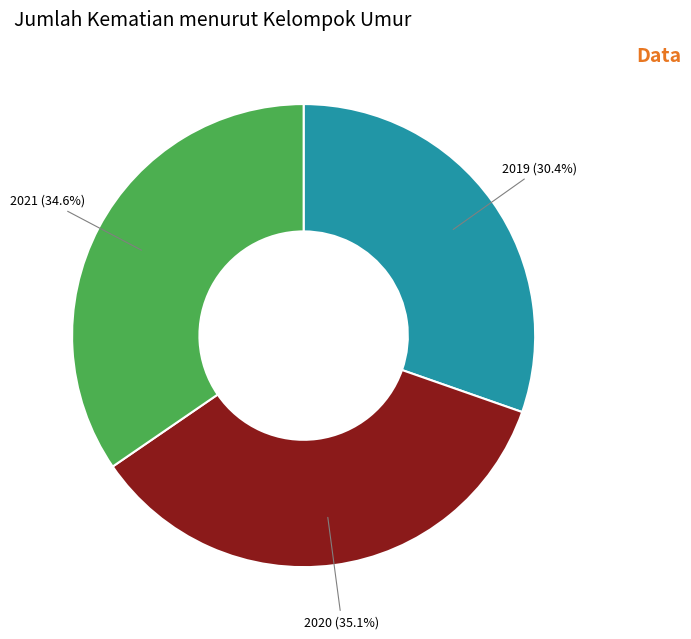

To the nearest percent, what is the difference between the largest and smallest slice percentages?

5%